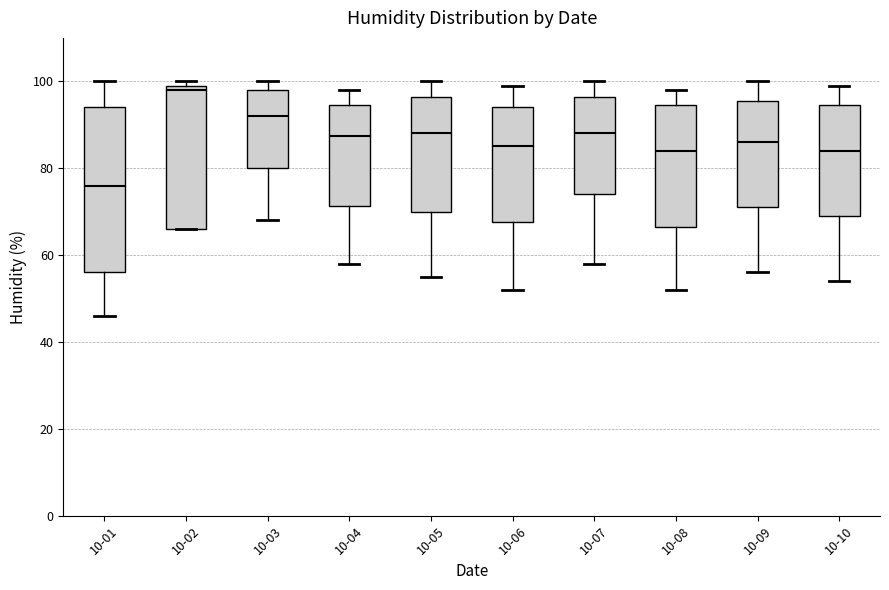

Reading left to right, read every box against the y-axis: the position of its median line, the range the box covers, and the ends of its whiskers. The values are not printed on the chart, so give them approximately, as read against the axis.

10-01: median 76, box 56 to 94, whiskers 46 to 100
10-02: median 98, box 66 to 100, whiskers 66 to 100 (just above the box's upper edge)
10-03: median 92, box 80 to 98, whiskers 68 to 100
10-04: median 88, box 72 to 94, whiskers 58 to 98
10-05: median 88, box 70 to 96, whiskers 56 to 100
10-06: median 86, box 68 to 94, whiskers 52 to 100
10-07: median 88, box 74 to 96, whiskers 58 to 100
10-08: median 84, box 66 to 94, whiskers 52 to 98
10-09: median 86, box 72 to 96, whiskers 56 to 100
10-10: median 84, box 70 to 94, whiskers 54 to 100